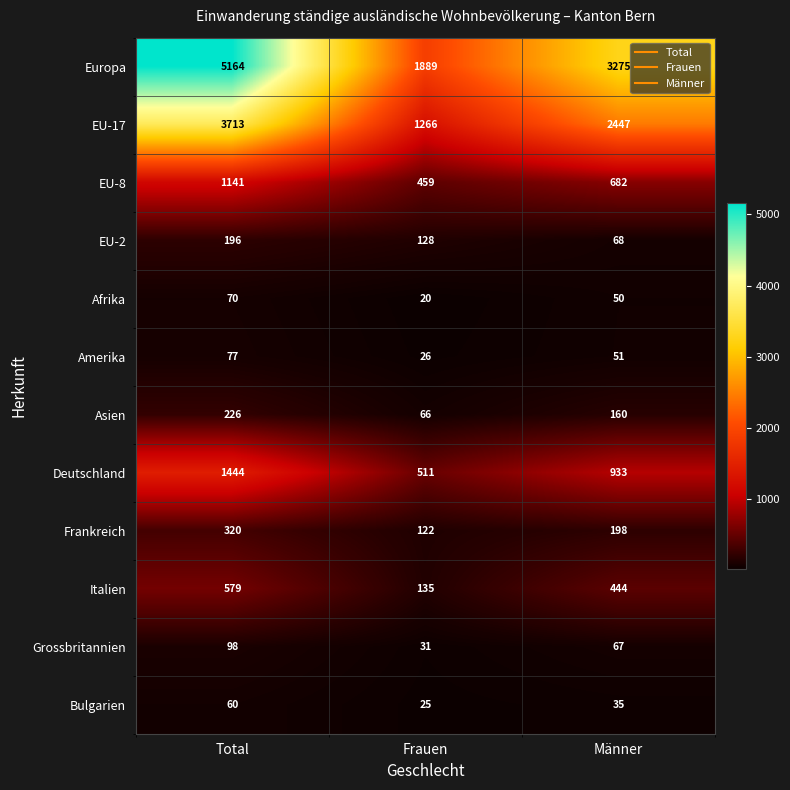

What is the greatest value displayed?

5164